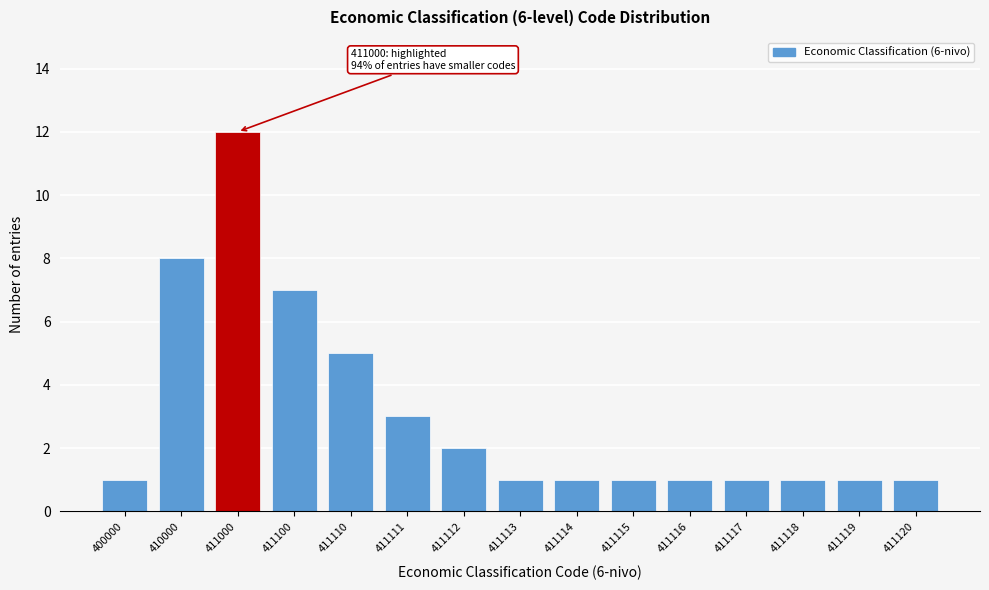

Reading left to right, list all the values displayed in this chart.

1	8	12	7	5	3	2	1	1	1	1	1	1	1	1